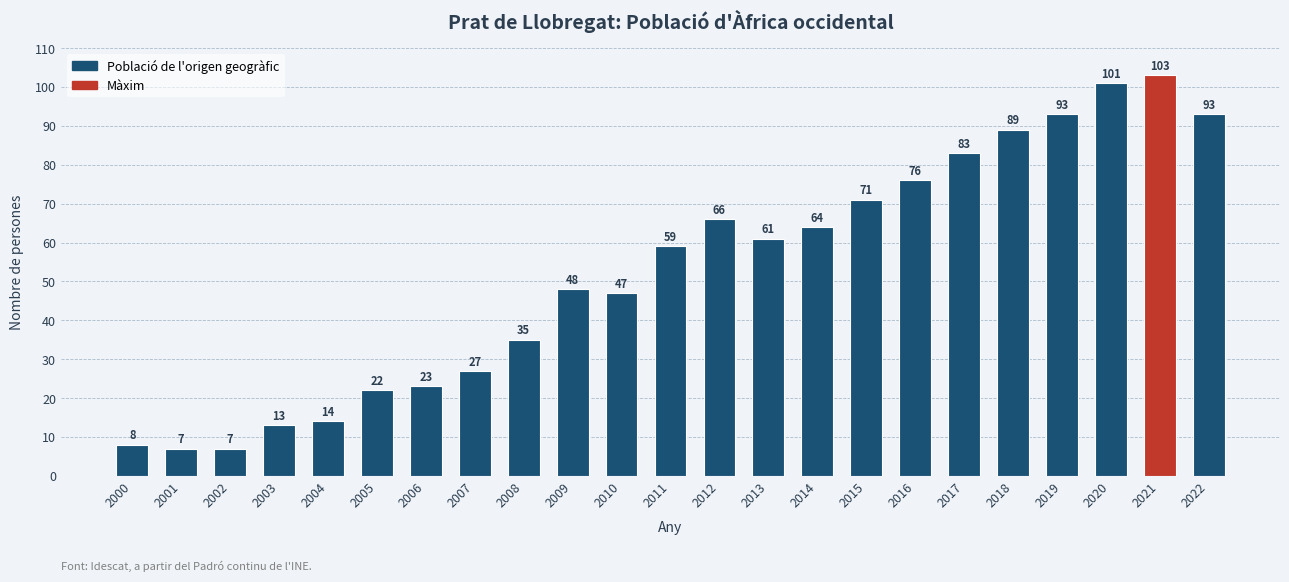

What is the value of the 5th bar from the left?

14